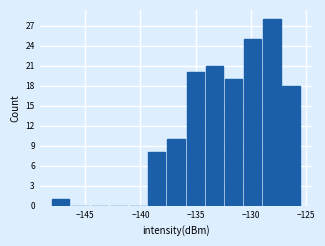

Read against the x-axis, roughly where is the centre of the tallest bar?

-128.0